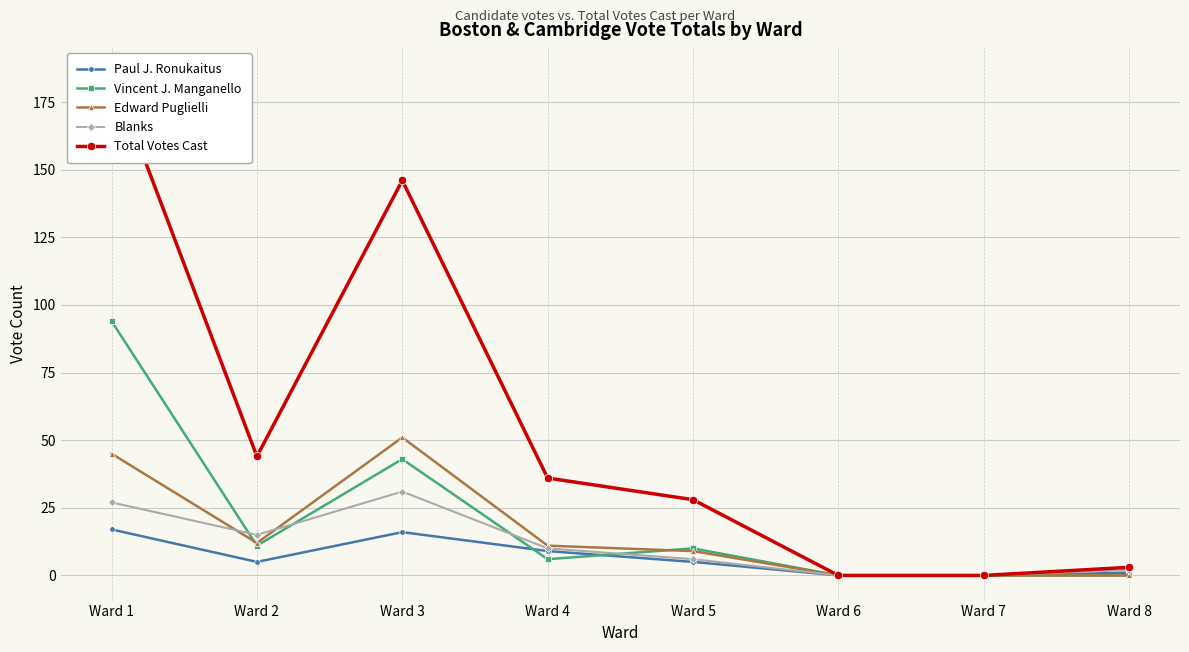

Reading right to left, extract all data points from this chart.

Paul J. Ronukaitus: 1	0	0	5	9	16	5	17
Vincent J. Manganello: 0	0	0	10	6	43	11	94
Edward Puglielli: 0	0	0	9	11	51	12	45
Blanks: 2	0	0	6	10	31	15	27
Total Votes Cast: 3	0	0	28	36	146	44	186